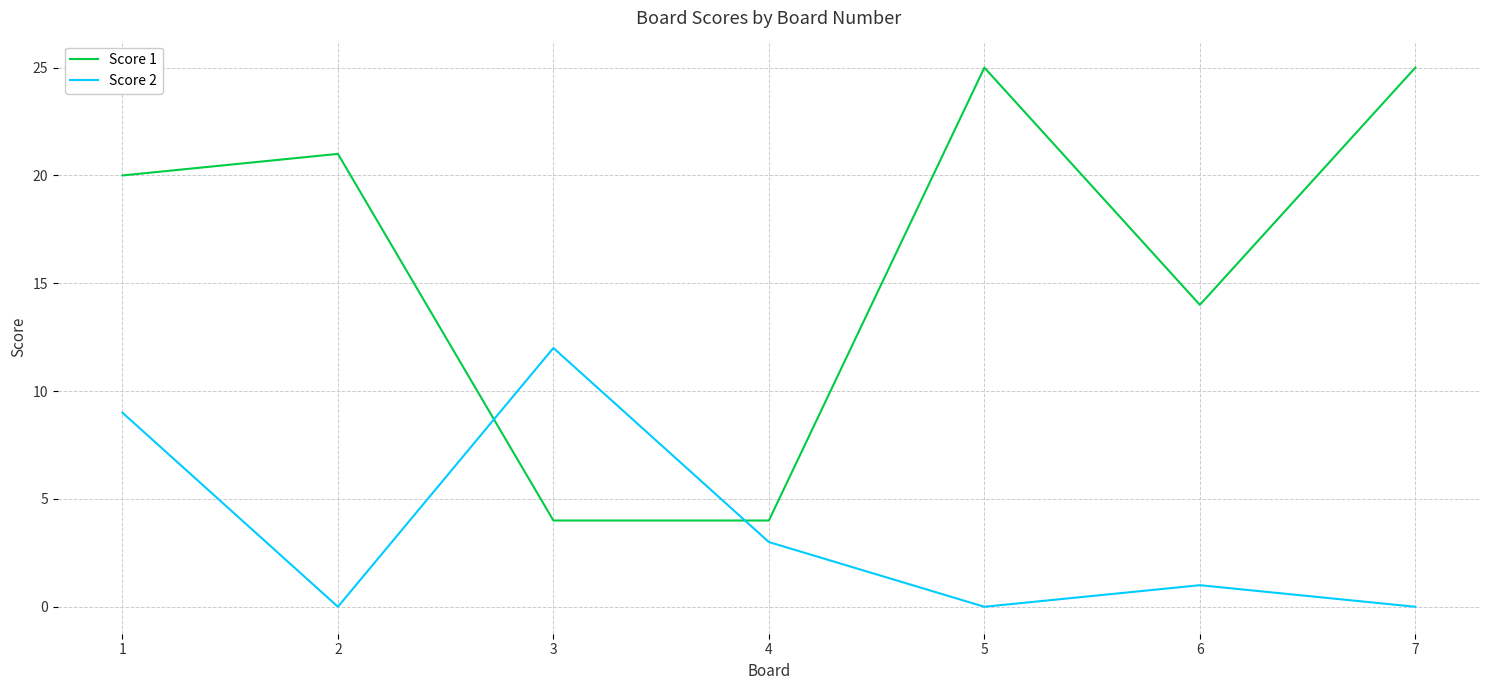

The Score 2 series shows 9 at 1. True or false?

True